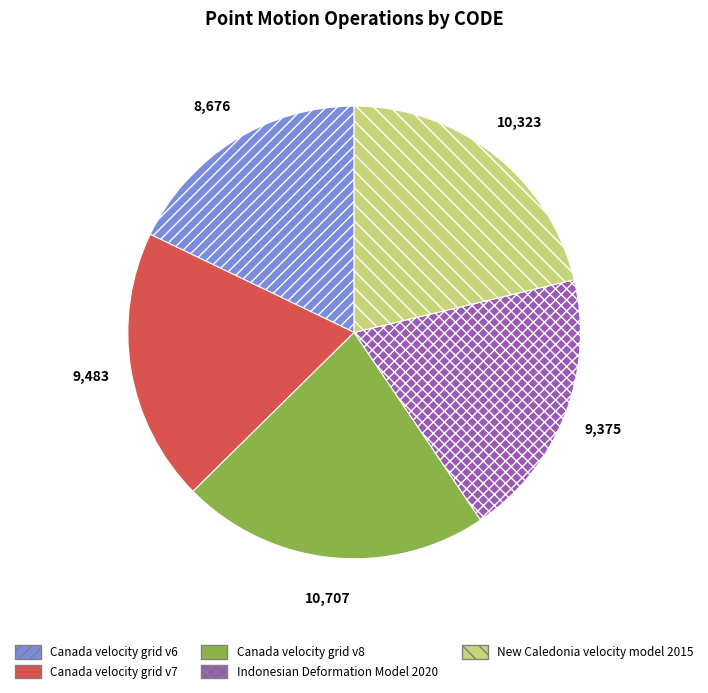

Is the sum of Canada velocity grid v7 and Canada velocity grid v6 greater than half?

No